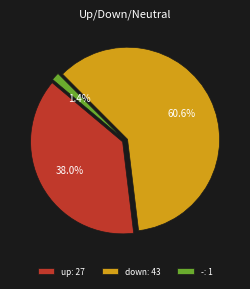

Is the sum of - and up greater than half?

No